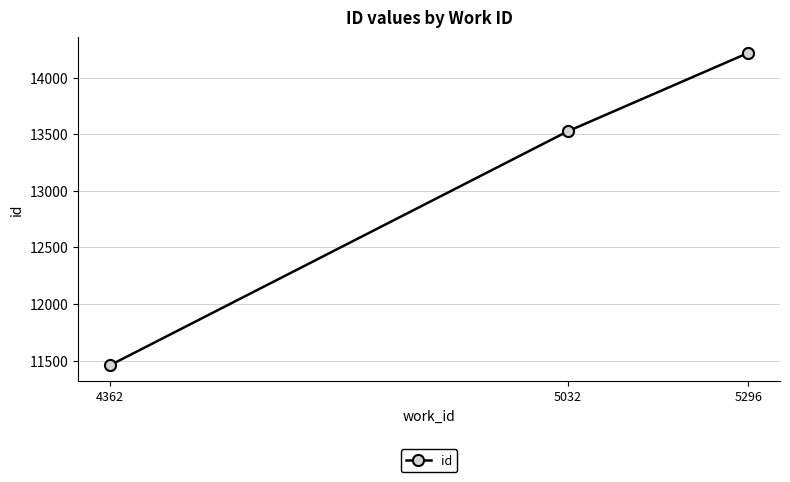

Reading right to left, transcribe all the data shown in this chart.

5296=14217	5032=13525	4362=11459